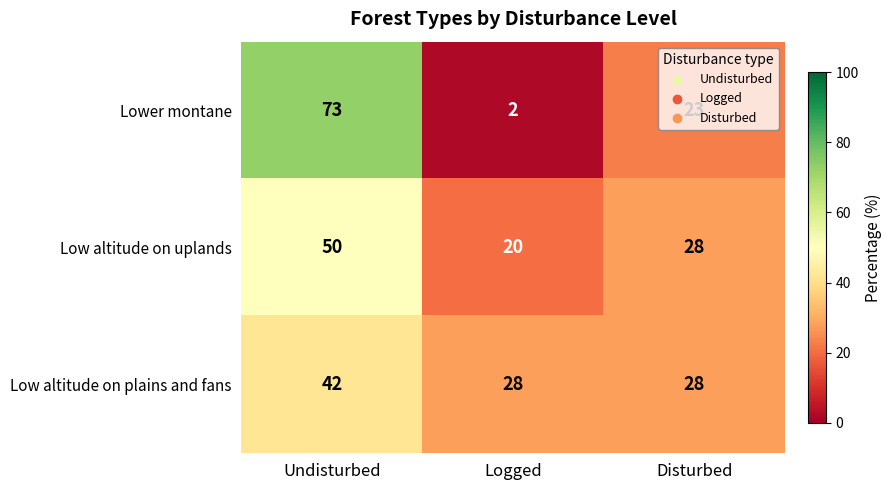

How many series are shown in this chart?

3